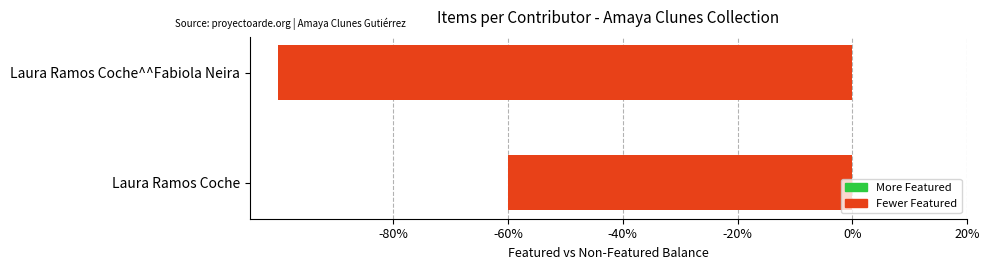

List the labels in order of value, largest first.

Laura Ramos Coche, Laura Ramos Coche^^Fabiola Neira